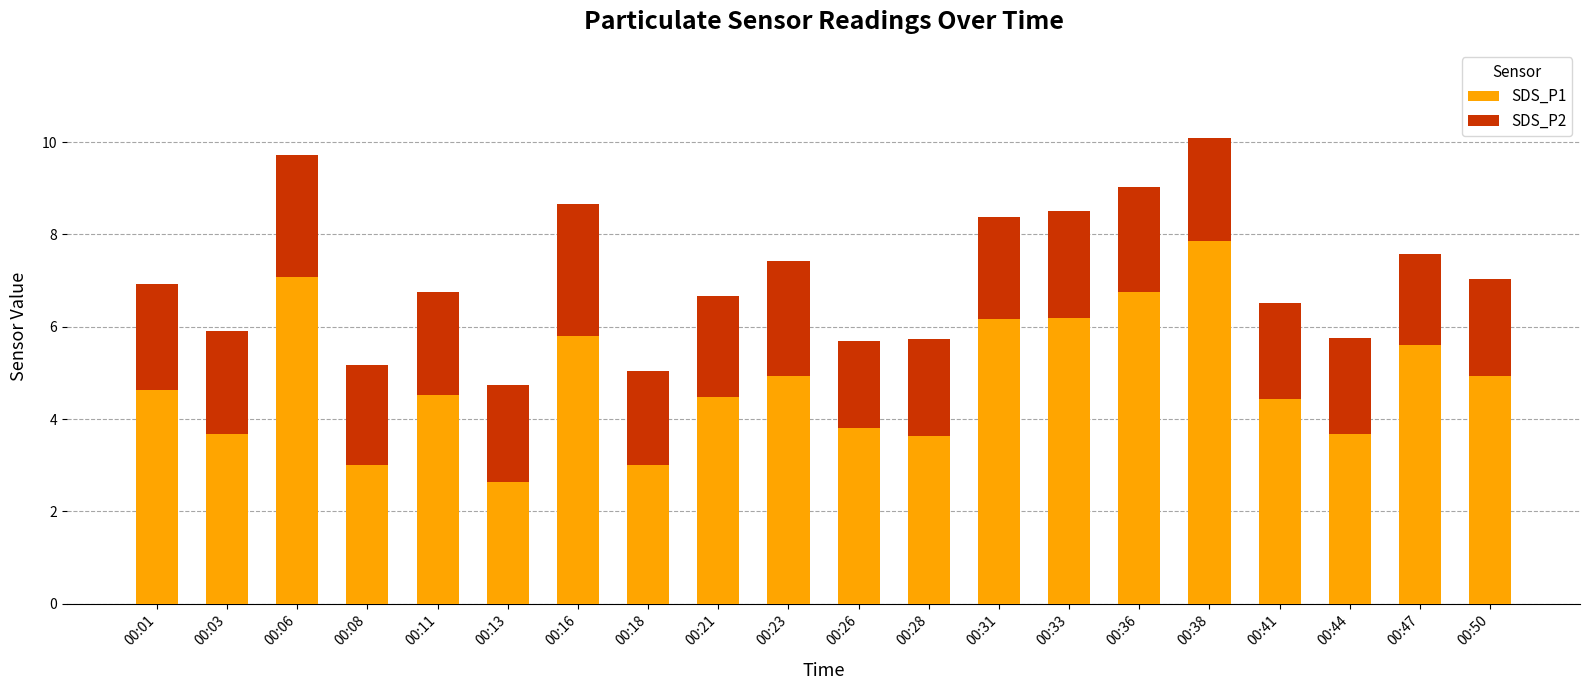

What is the total value across all series at 00:41?

6.5